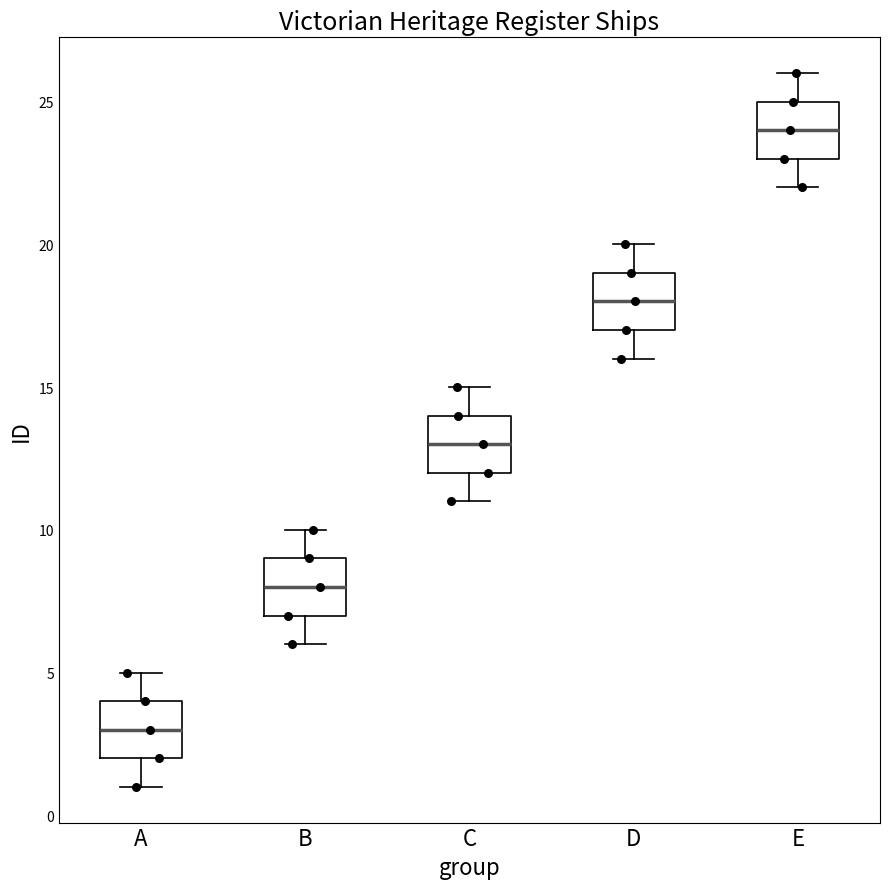

Where is the lower edge of the box for E on the y-axis? The values are not printed on the chart, so give them approximately, as read against the axis.

23